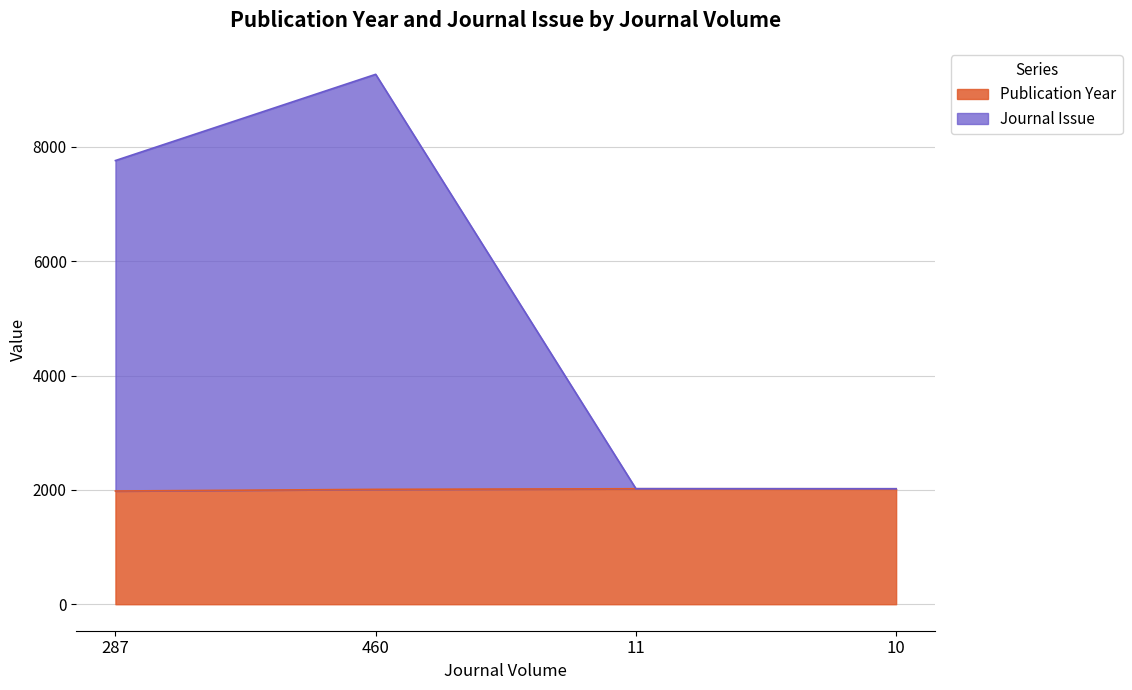

True or false: Journal Issue and Publication Year intersect in this chart.

False